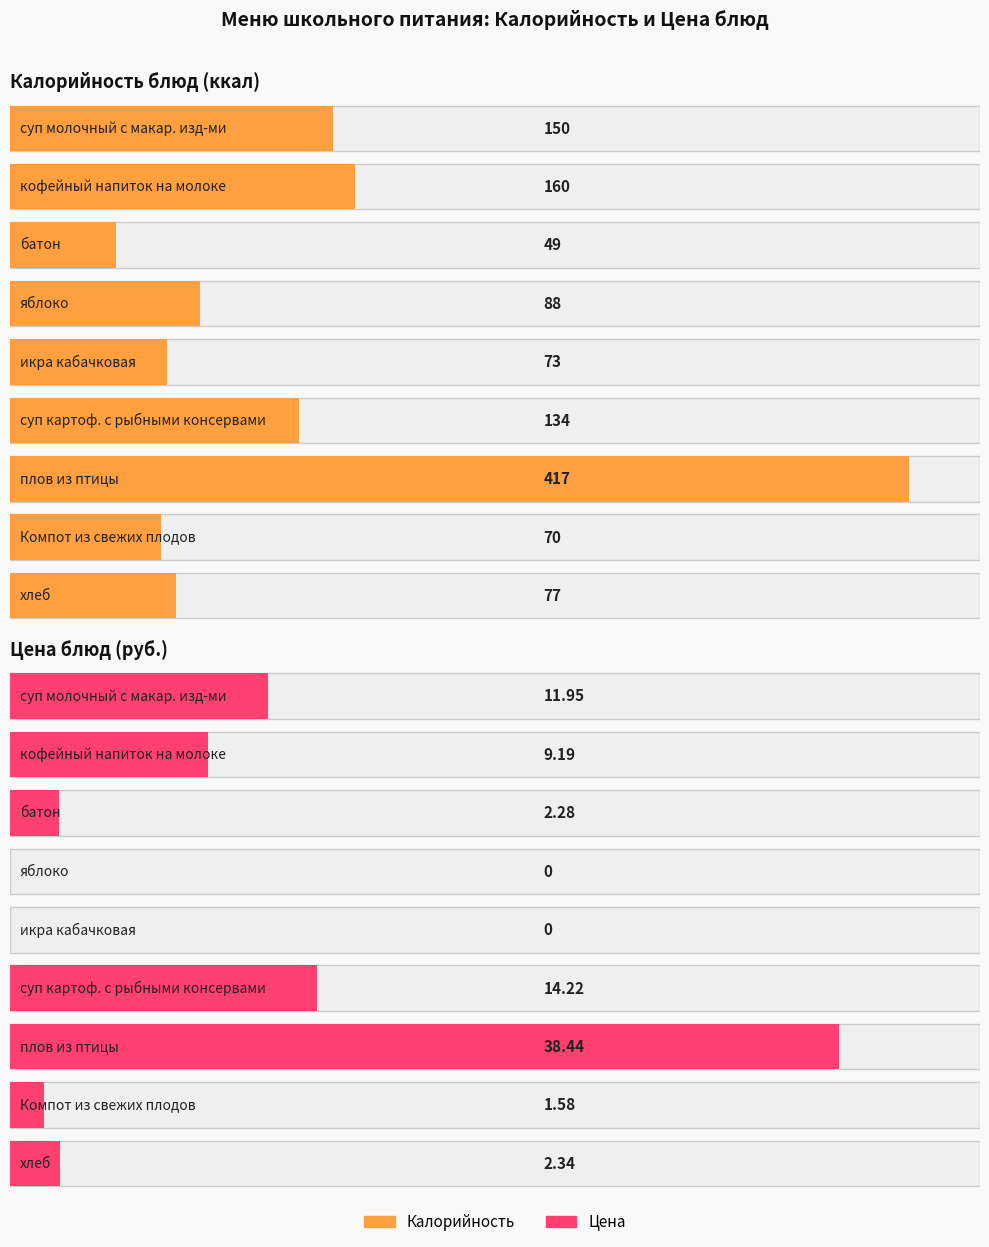

What is the difference between the maximum and minimum values in the Цена series?

38.4